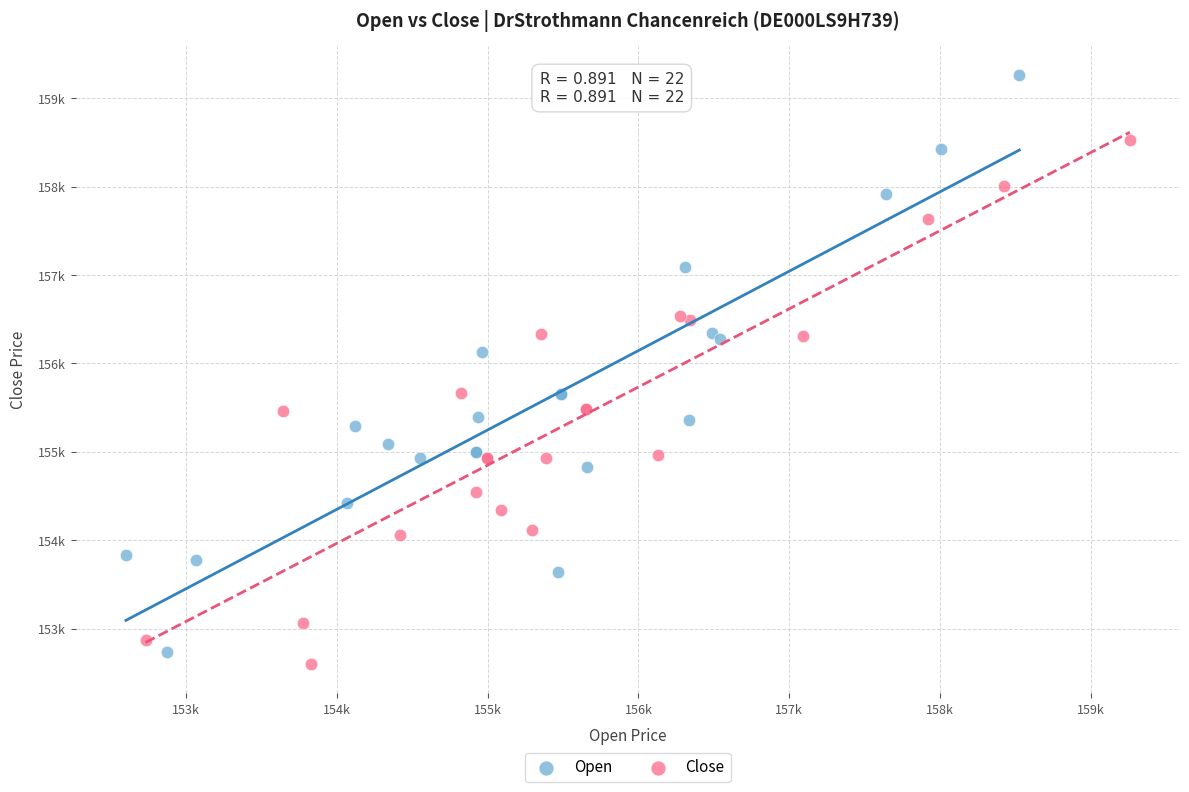

Which series reaches the maximum Y coordinate?

Open